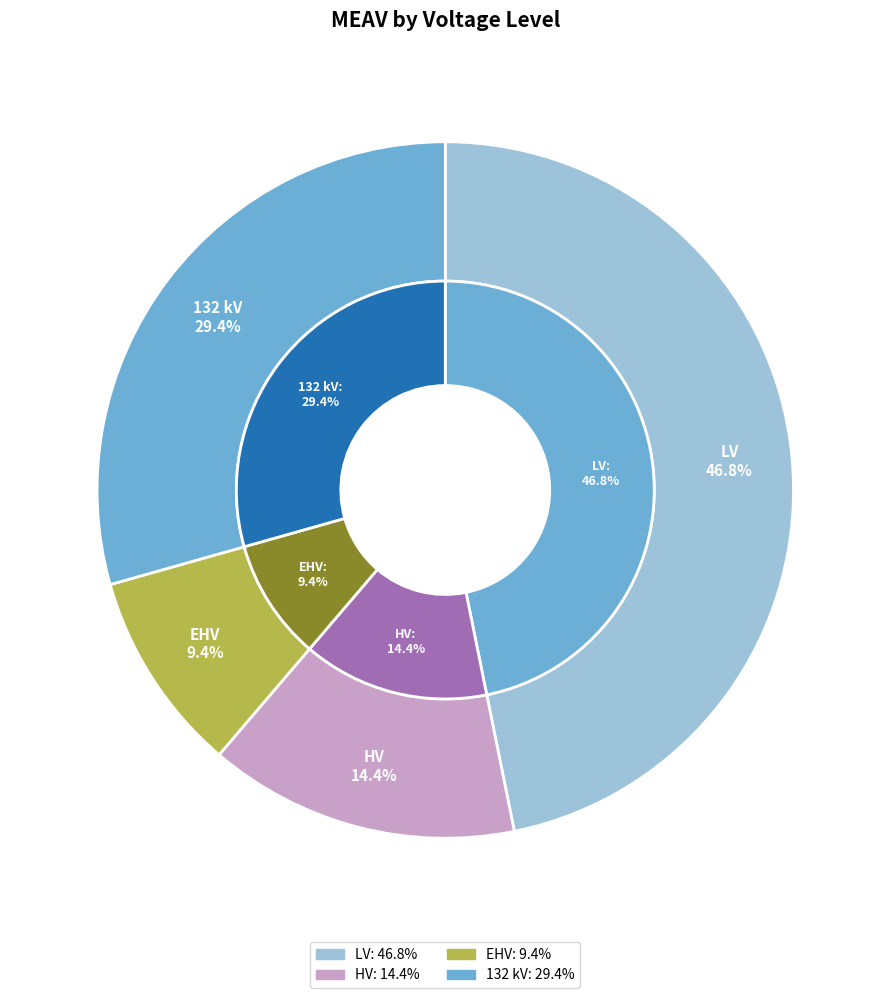

How many segments does this pie chart have?

4